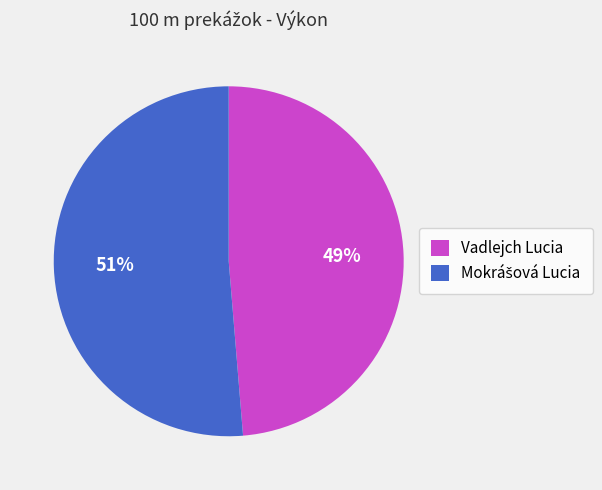

To the nearest percent, what portion does Vadlejch Lucia represent?

49%